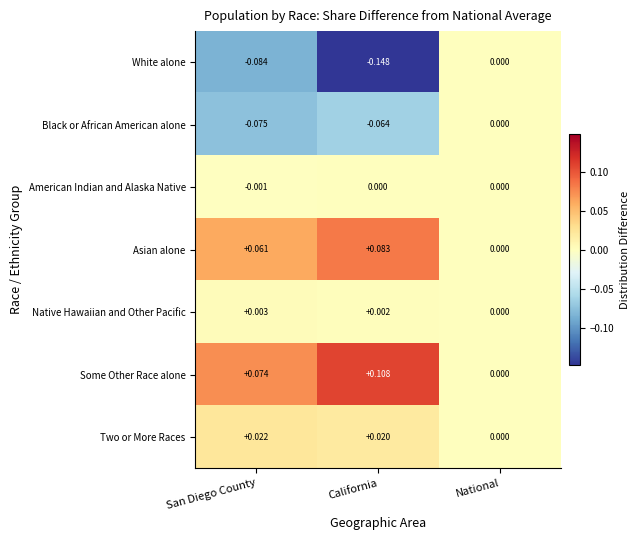

Which category has the lowest value across all series?

California